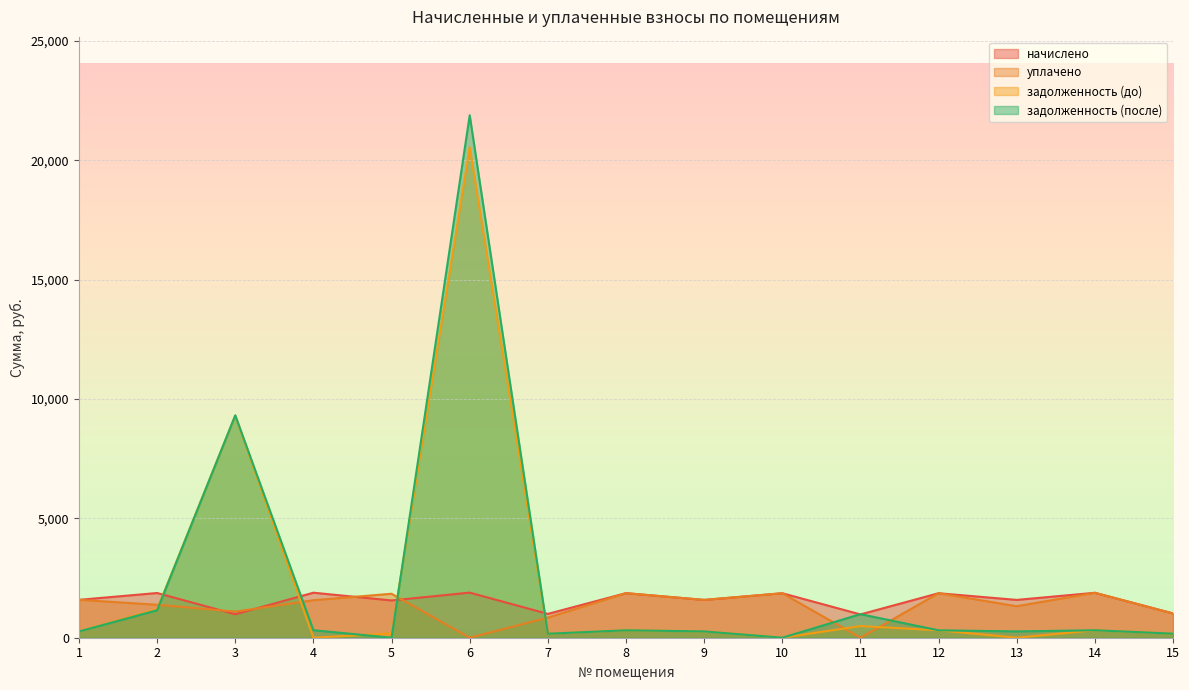

Where does the уплачено series first go above 1571?

1